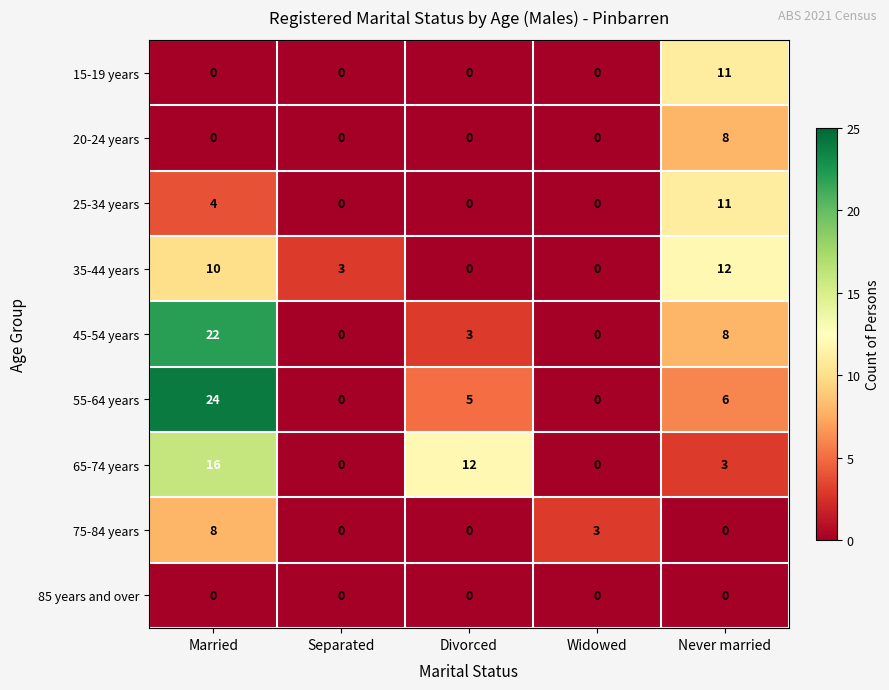

What is the approximate value of 35-44 years at Never married?

12